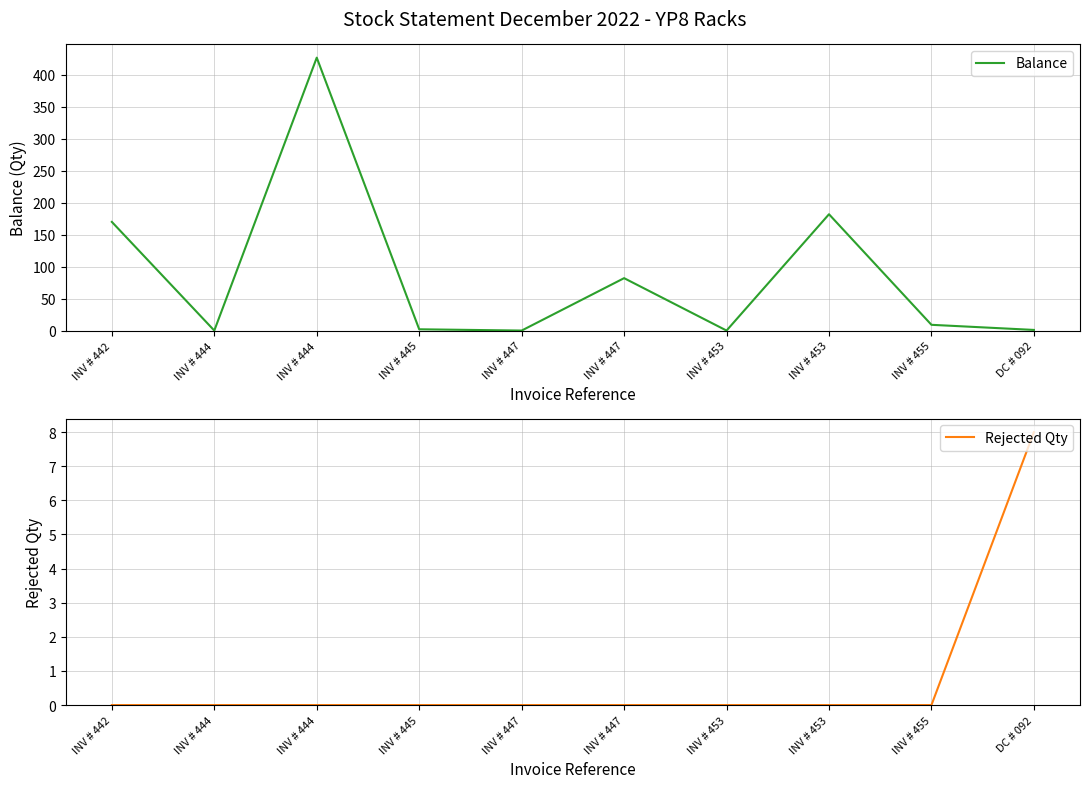

Which series has the widest spread of values?

Balance